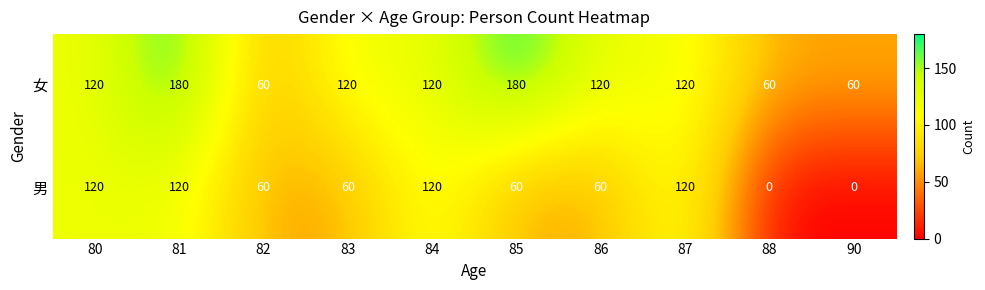

List the series in order of their overall mean, lowest first.

男, 女